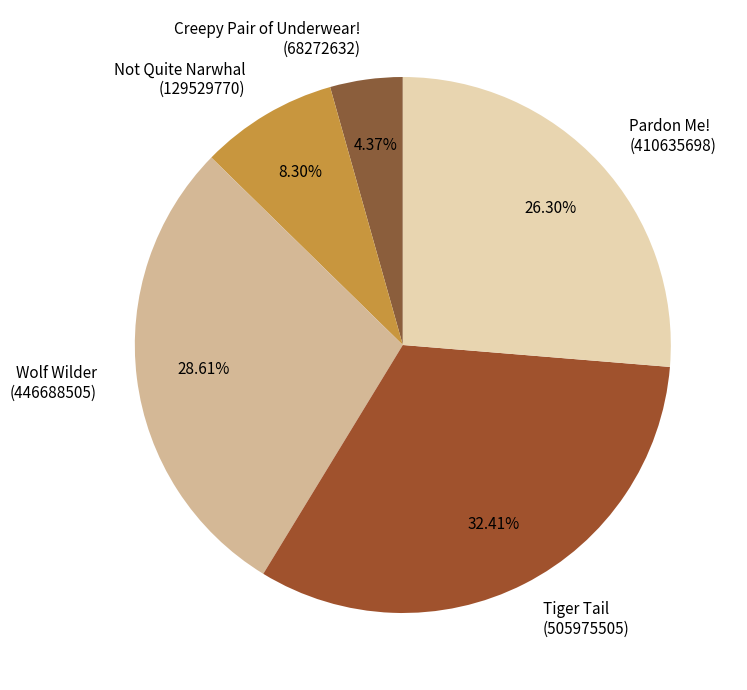

Combined, do Creepy Pair of Underwear! (68272632) and Tiger Tail (505975505) account for over 50%?

No